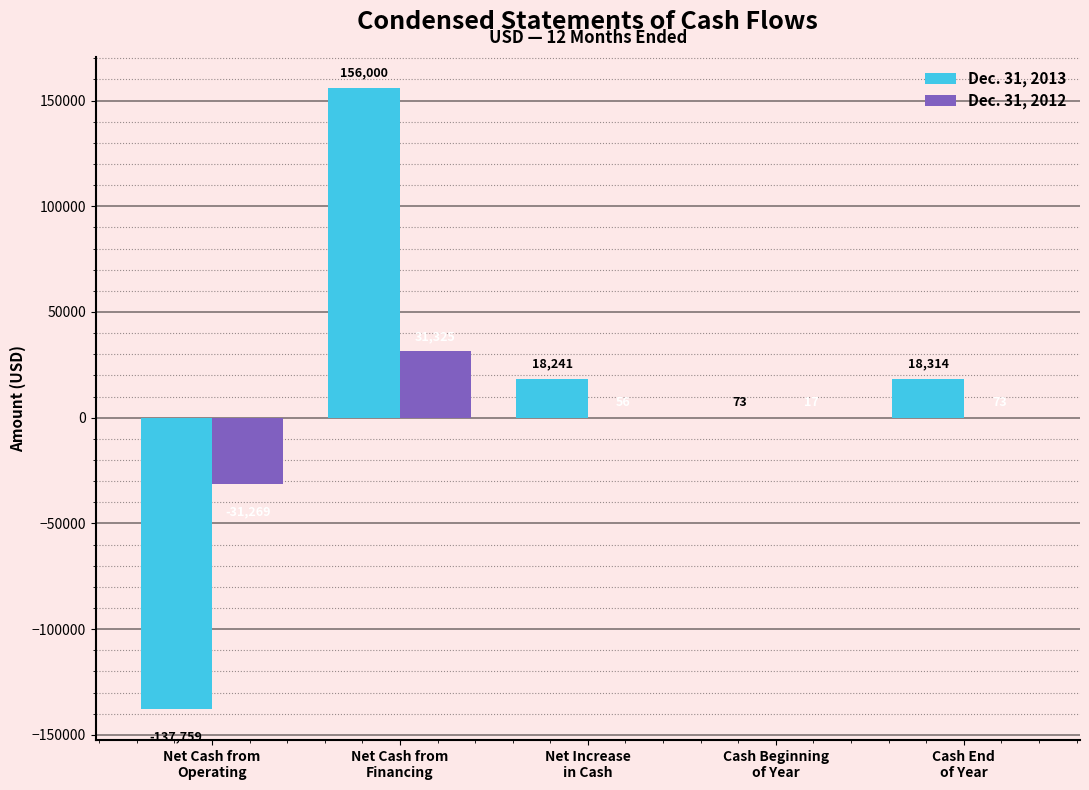

What is the maximum value for Dec. 31, 2012?

31325